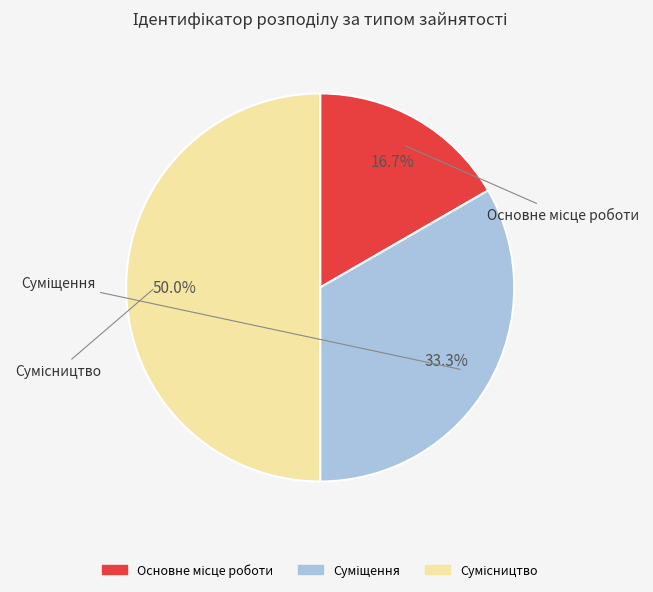

To the nearest percent, what portion does Суміщення represent?

33%